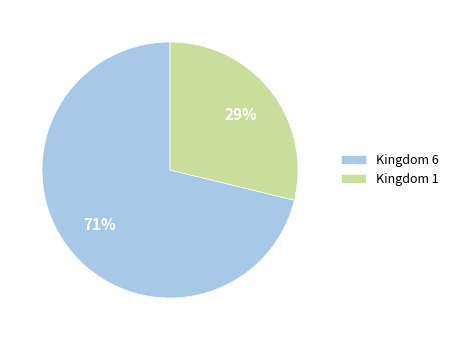

Is it true that Kingdom 1 is 29% of the pie?

True